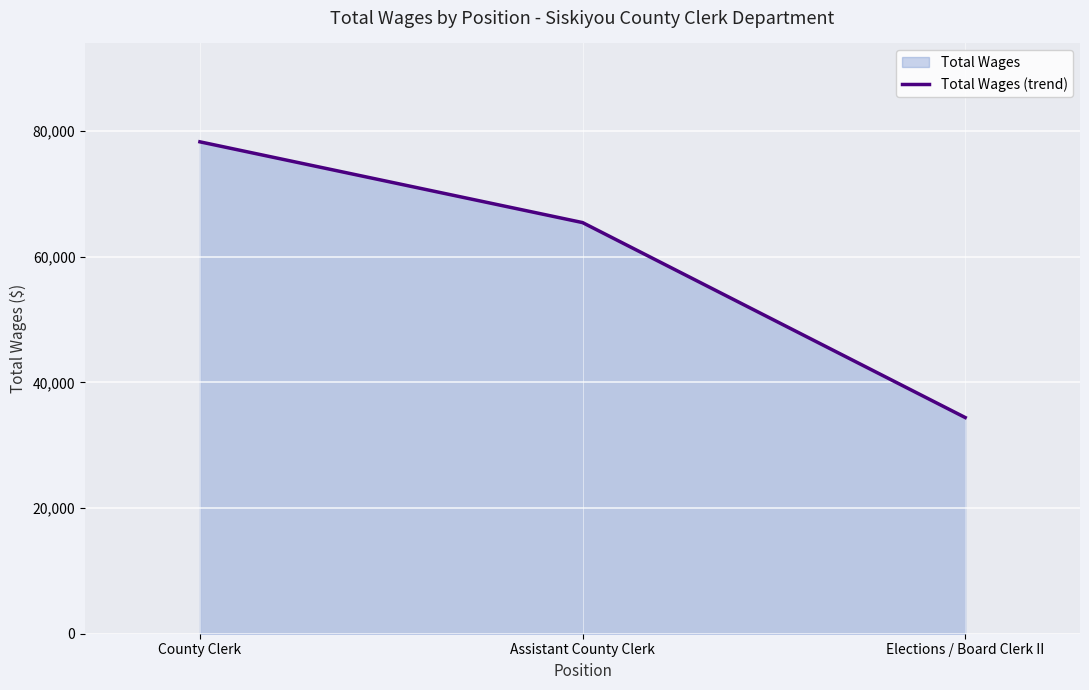

The value at County Clerk is 78291. True or false?

True